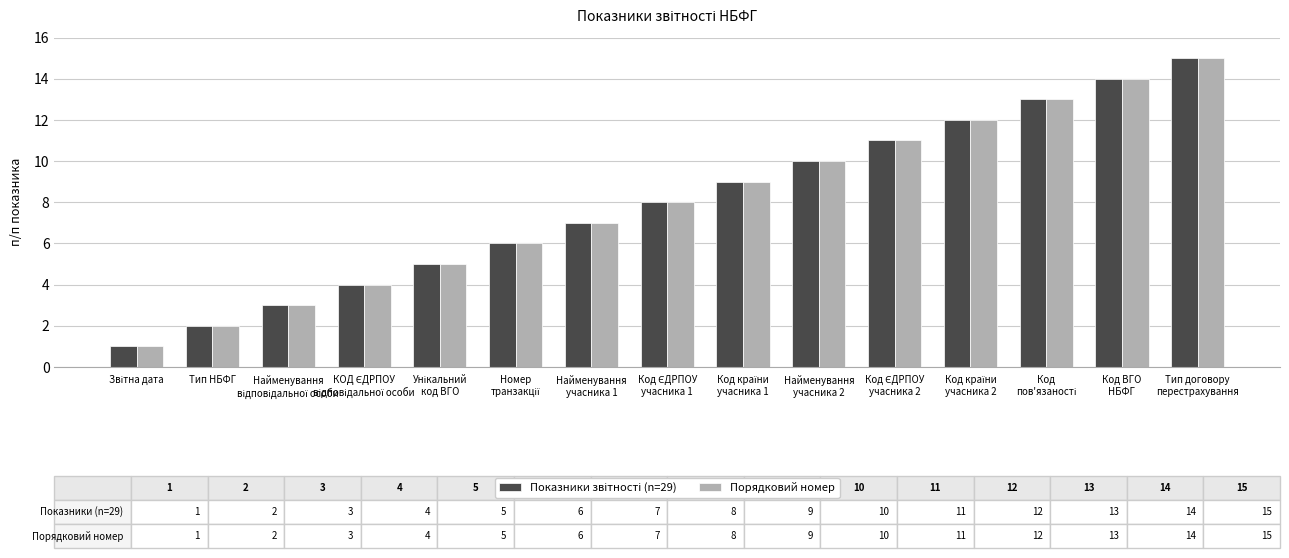

What is the average value of the Порядковий номер series?

8